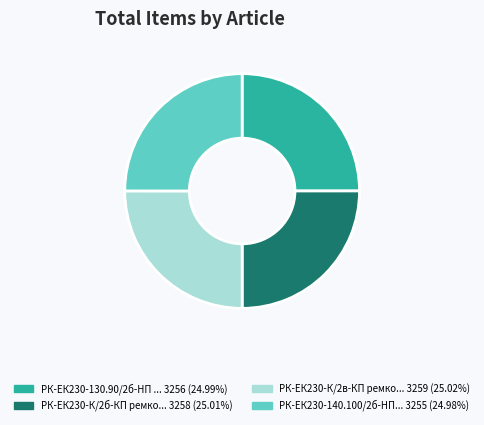

Does any single category account for the majority?

No